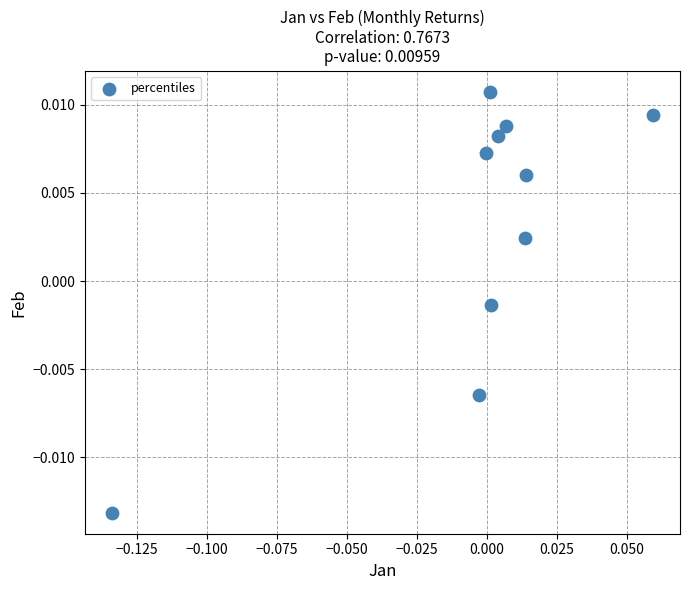

How many points are shown in the scatter plot?

10